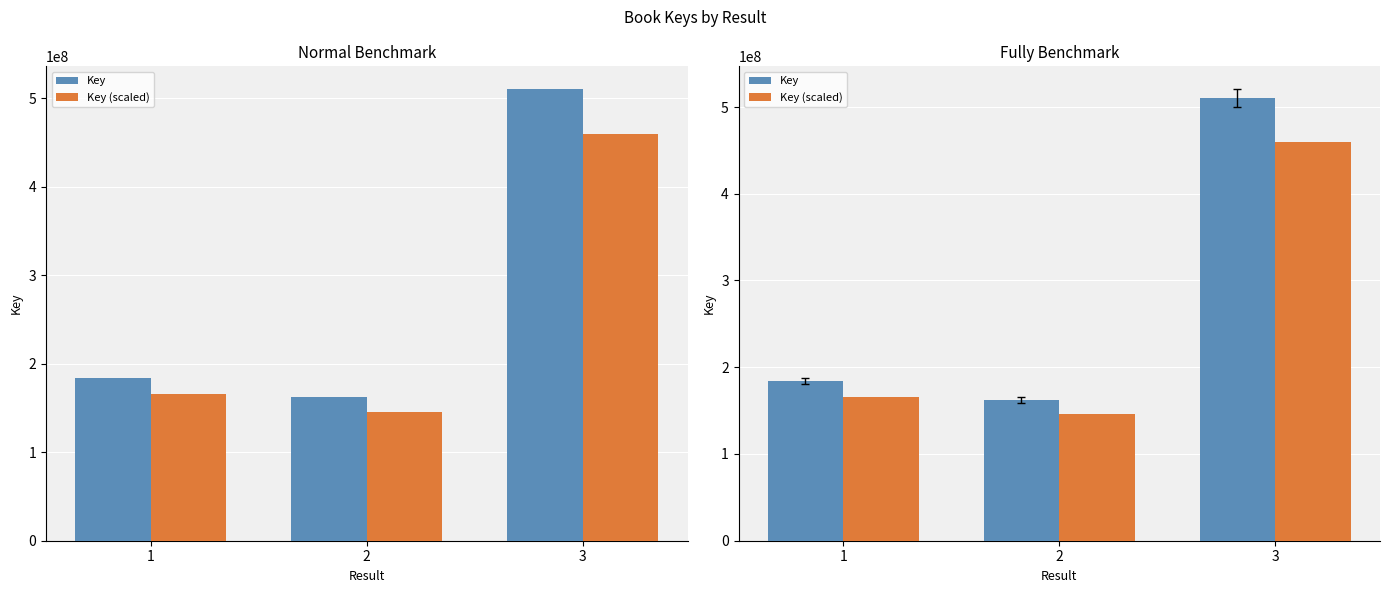

Which series has the widest spread of values?

Key